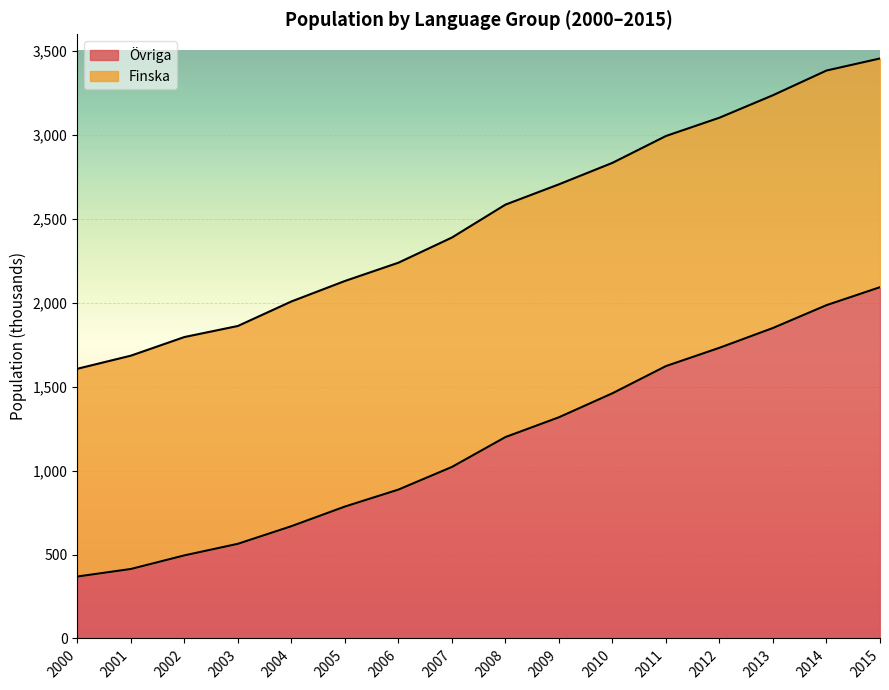

Count the number of categories in the chart.

16